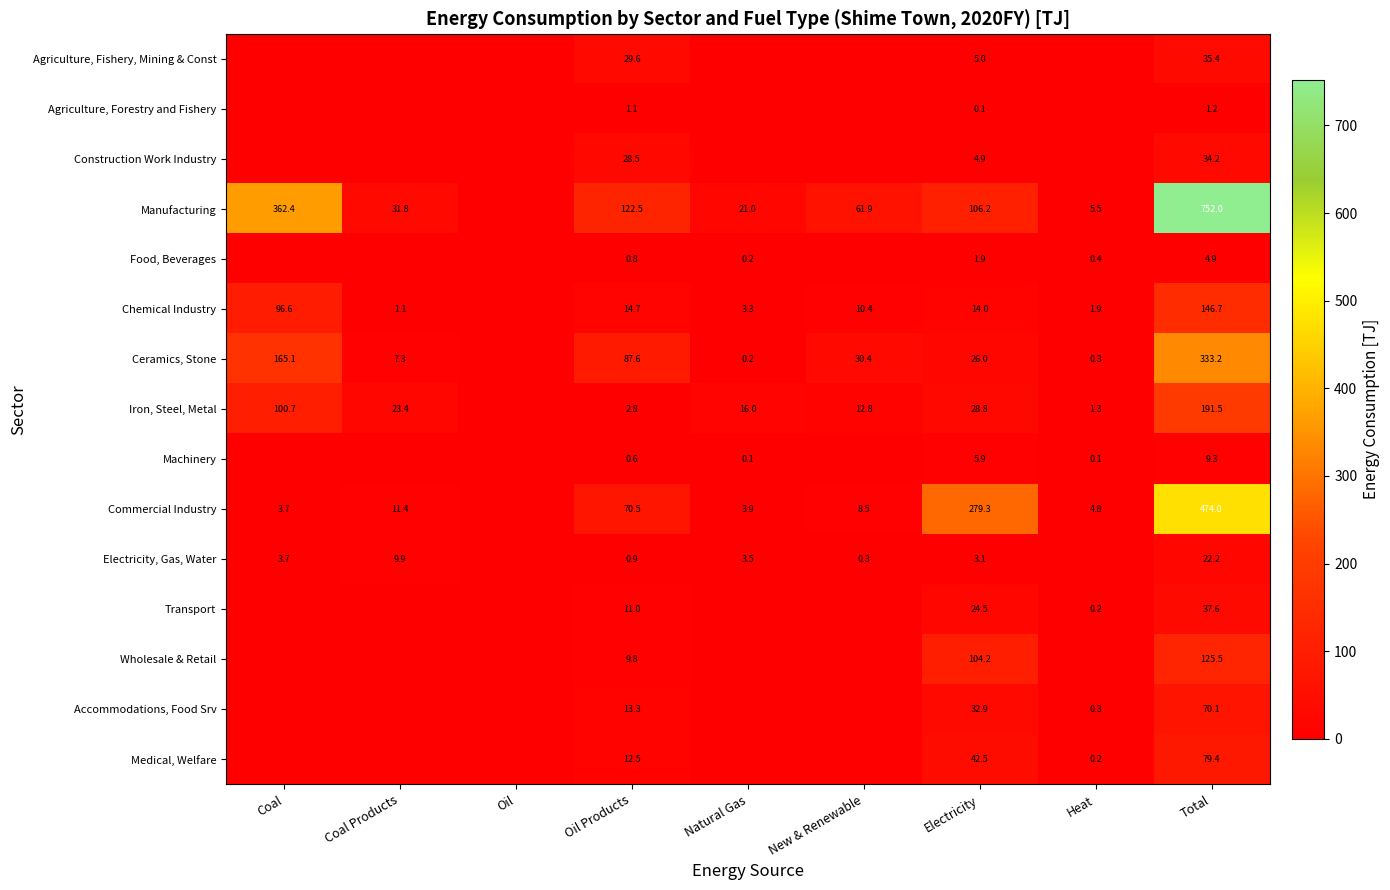

The value of Electricity, Gas, Water at Oil Products is 1.6. True or false?

False